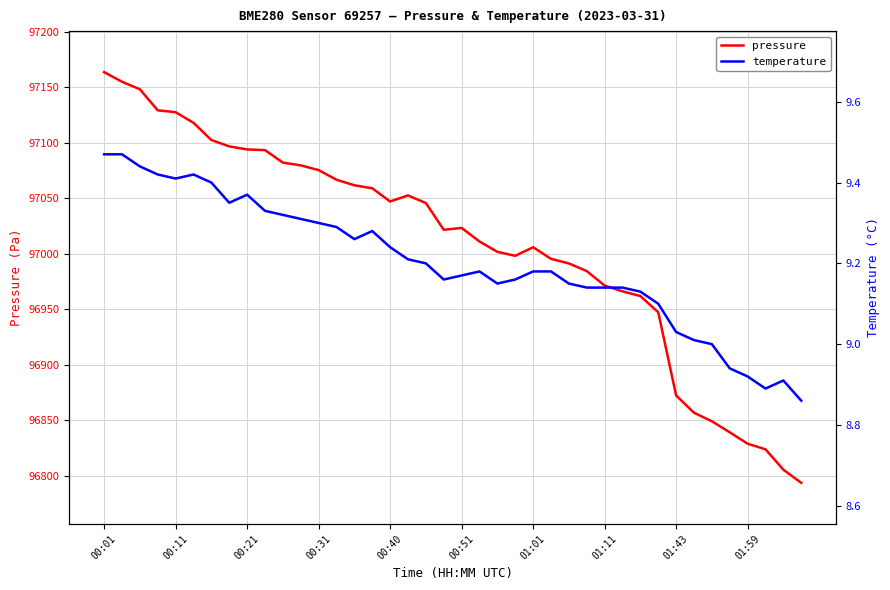

What is the minimum value shown in the chart?

8.9